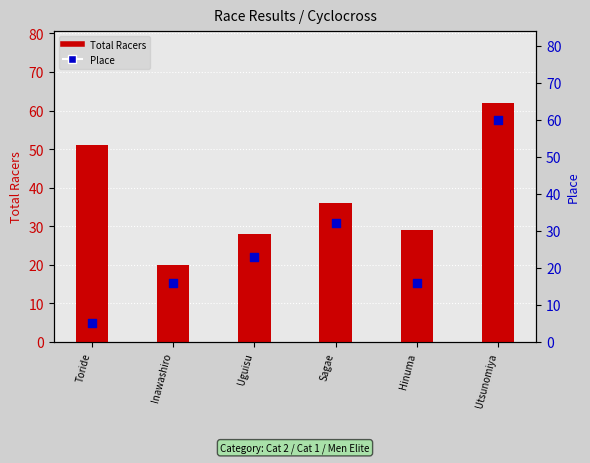

At which category is the sum across all series the highest?

Utsunomiya